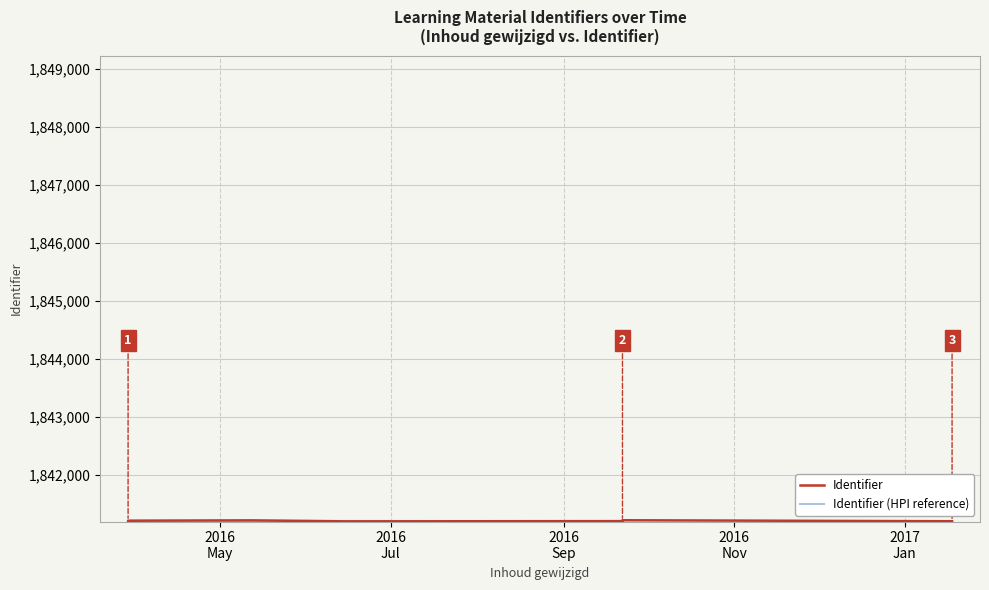

The value of Identifier at 2016
Jul is 820044.4. True or false?

False